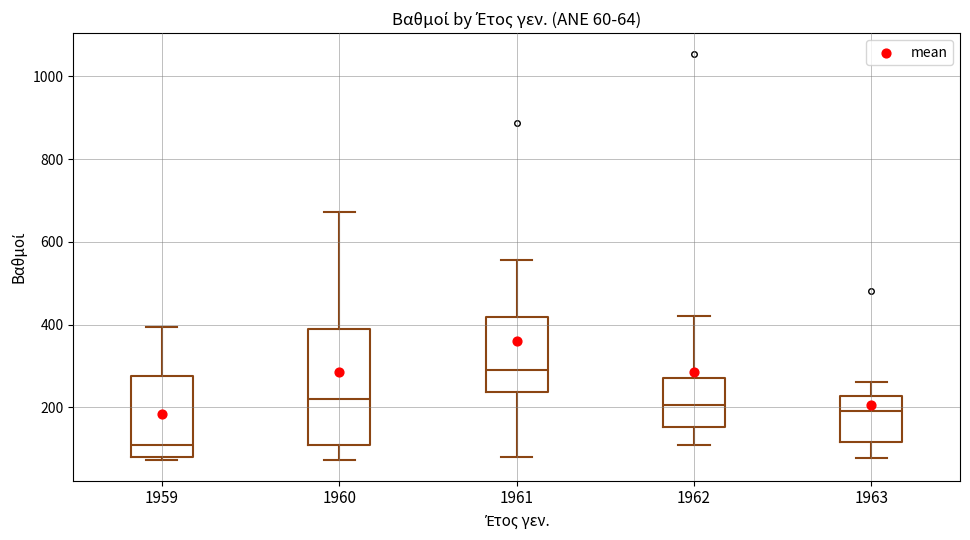

Comparing the boxes themselves (not the whiskers), which one is the tallest?

1960